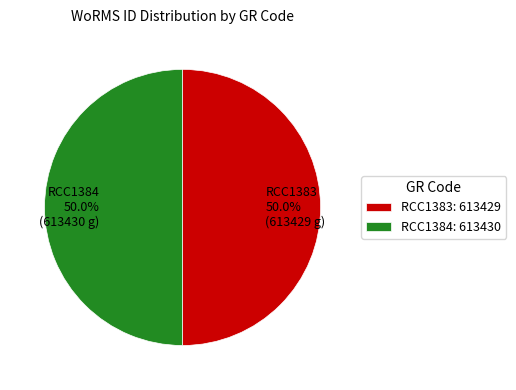

What is the ratio of the value at RCC1384 50.0% (613430 g) to the value at RCC1383 50.0% (613429 g)?

1.0